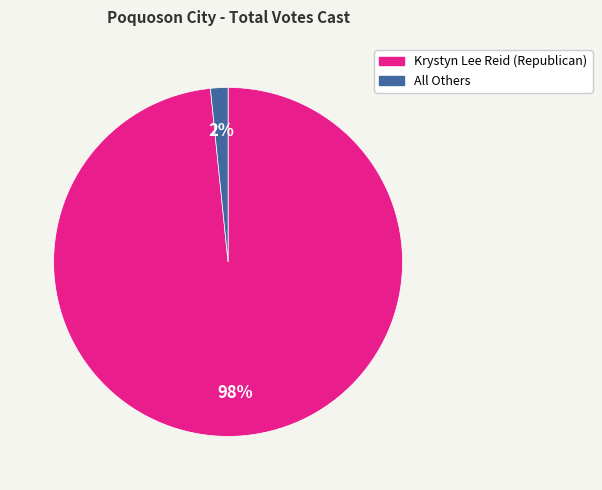

Is there a majority slice in this chart?

Yes